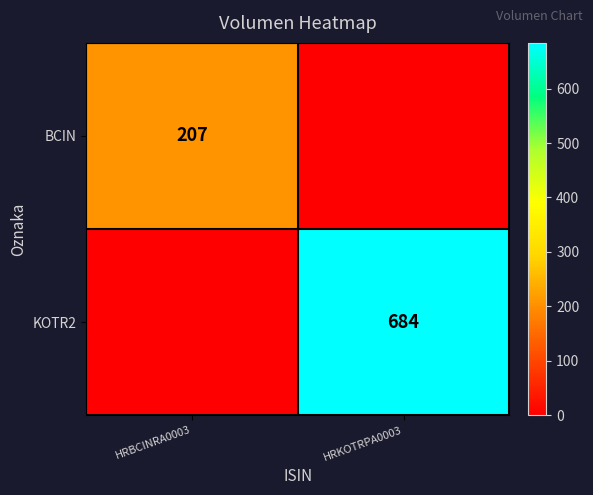

Which has a higher value, HRBCINRA0003 or HRKOTRPA0003?

HRBCINRA0003